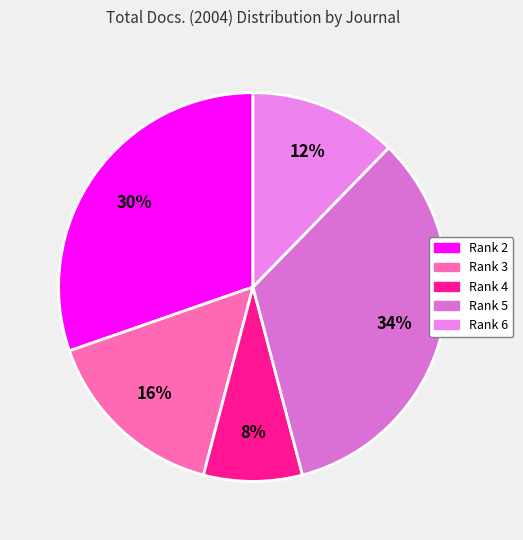

How many segments does this pie chart have?

5